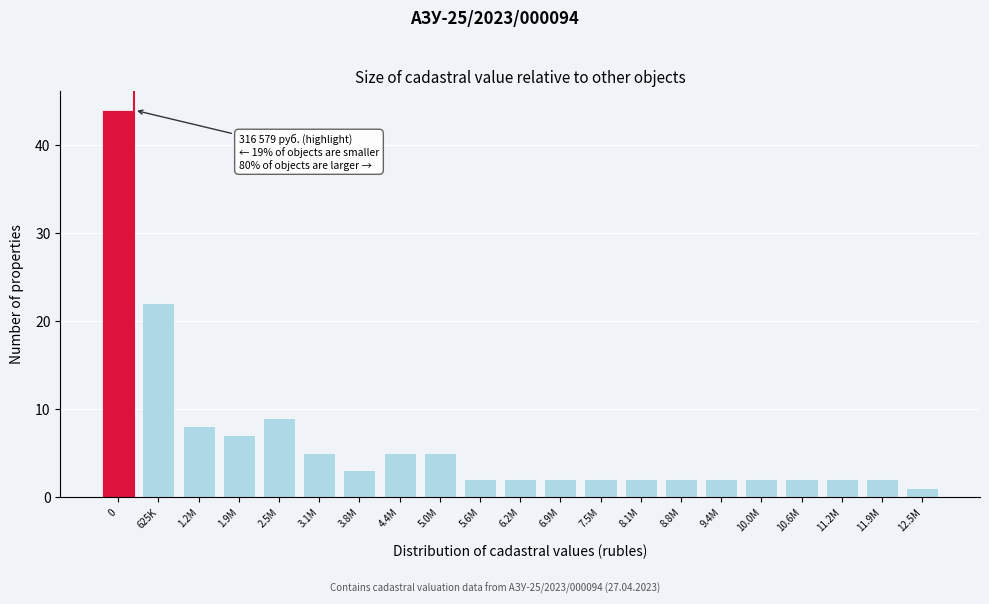

Reading left to right, transcribe all the data shown in this chart.

44	22	8	7	9	5	3	5	5	2	2	2	2	2	2	2	2	2	2	2	1